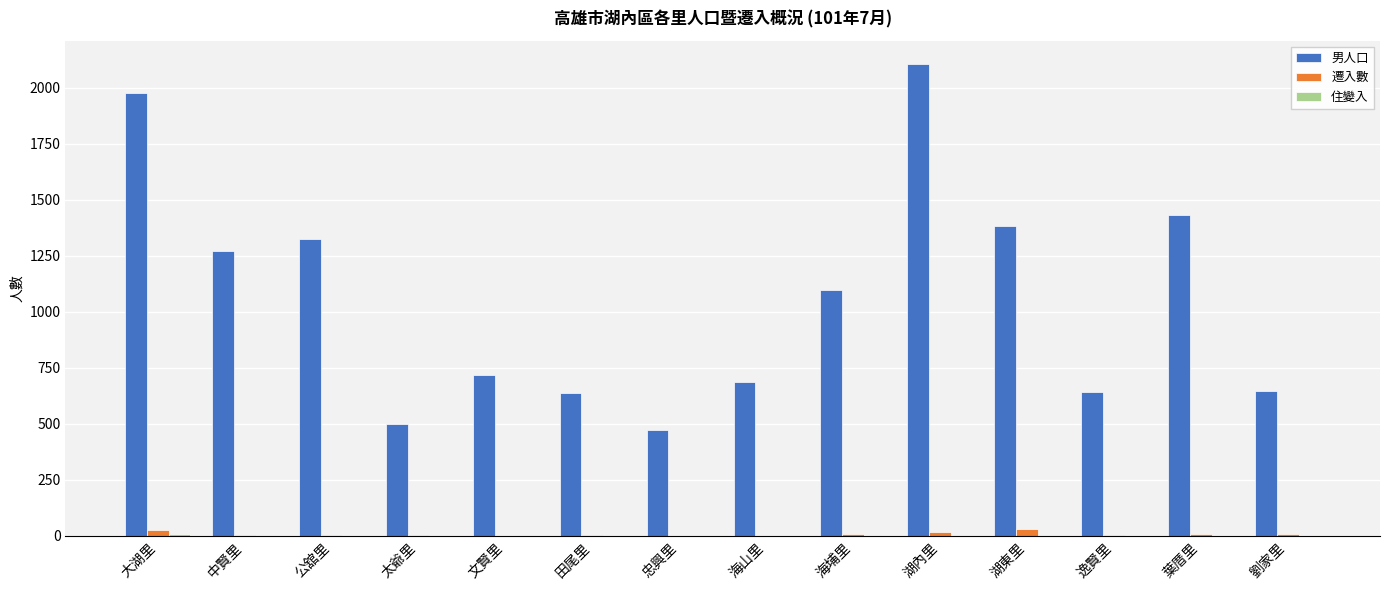

What is the sum of all 遷入數 values?

110